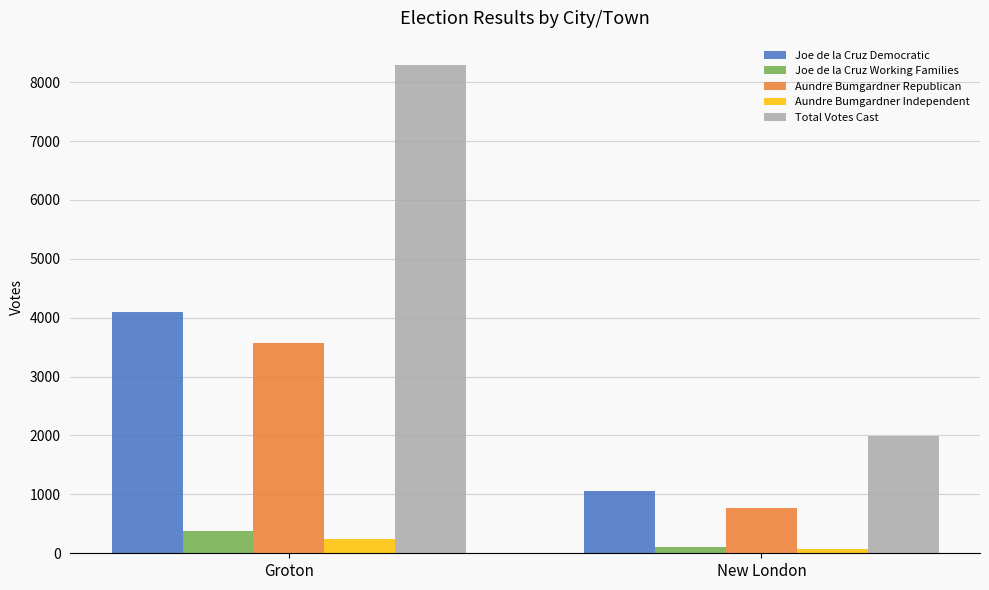

At which label is Joe de la Cruz Working Families closest to 241?

New London